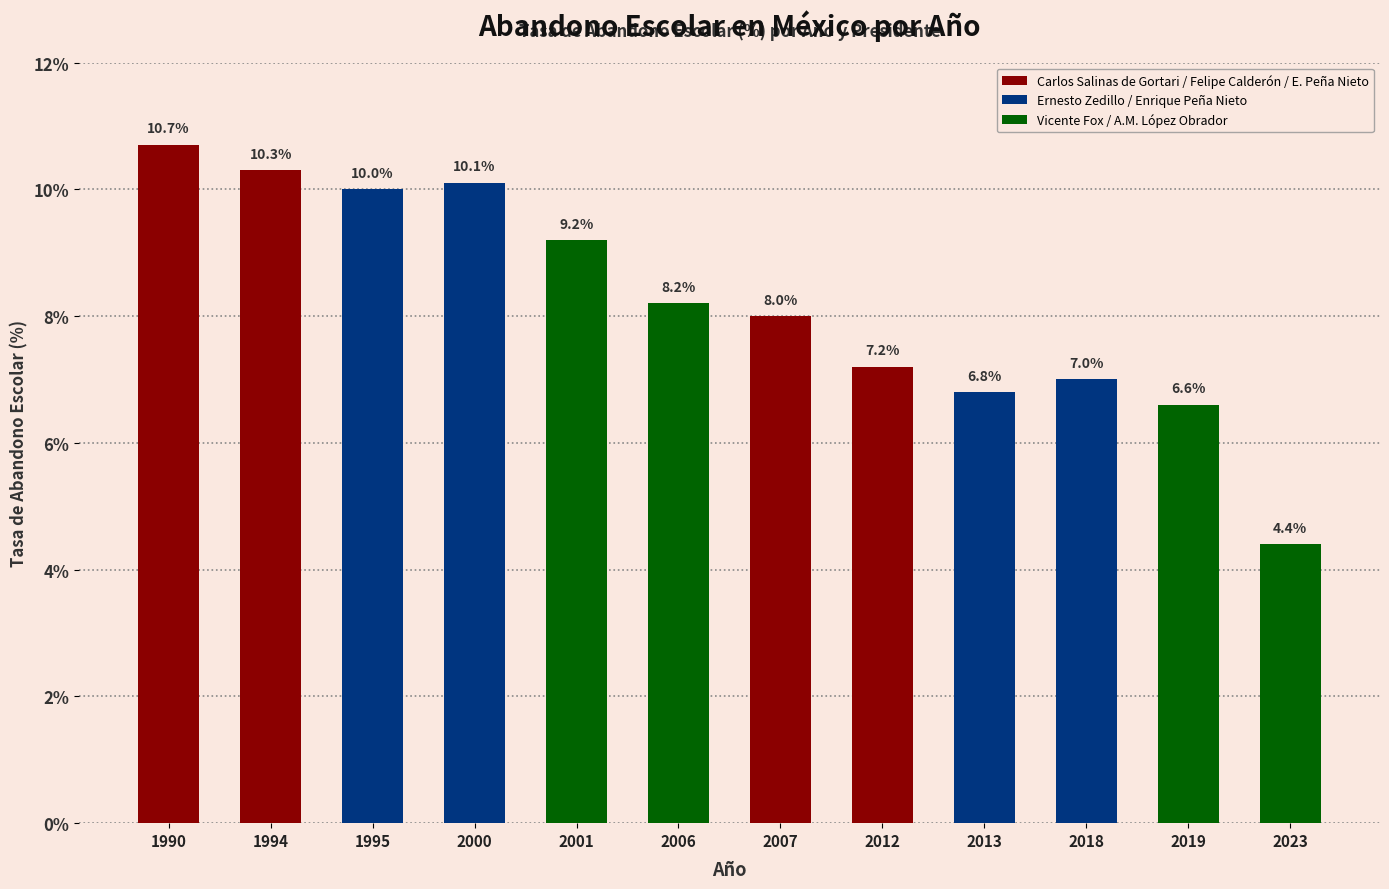

What is the greatest value displayed?

10.7